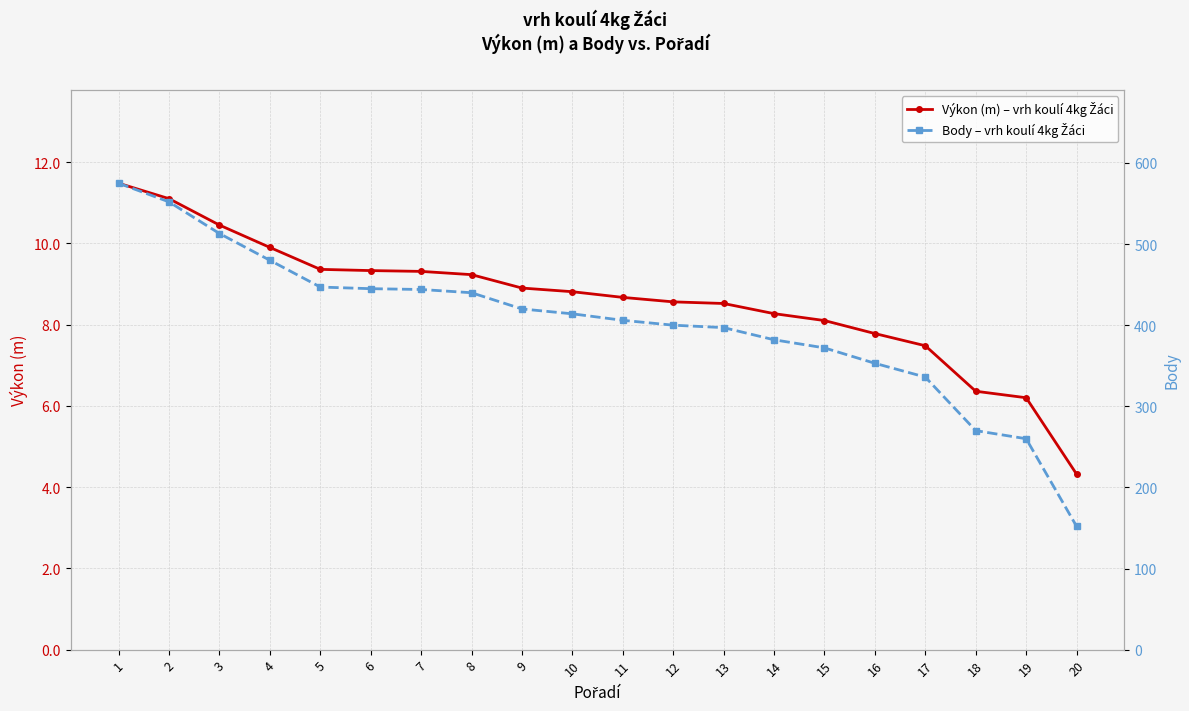

Which label corresponds to the largest value in the chart?

1